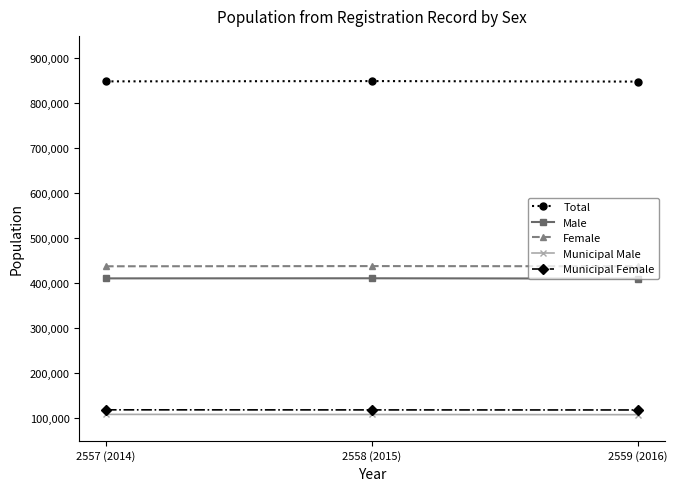

How many values in the Municipal Male series are below 108479?

1